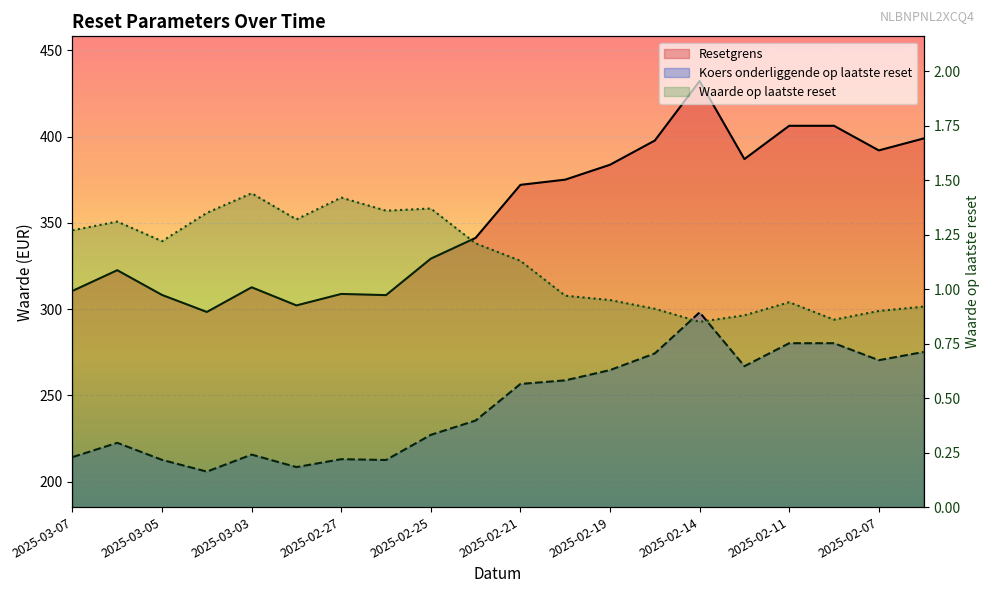

The value of Waarde op laatste reset at 2025-03-05 is 1.2. True or false?

True